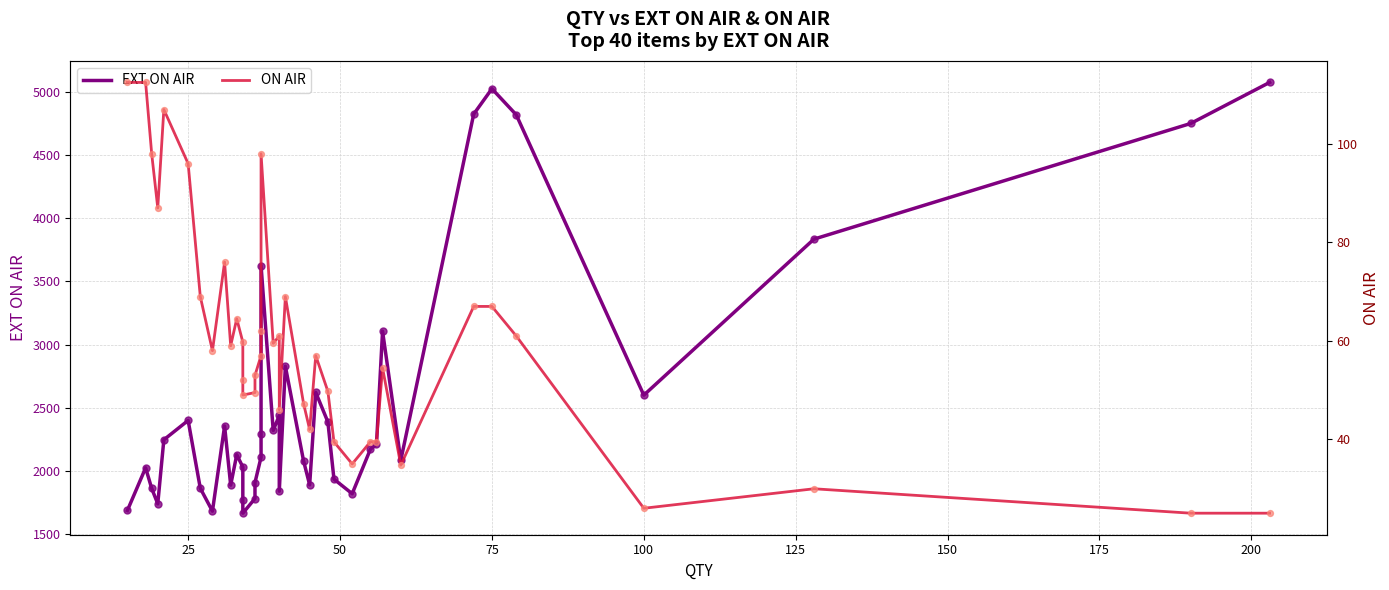

Is the value of ON AIR at 50 greater than the value of EXT ON AIR at 14?

No